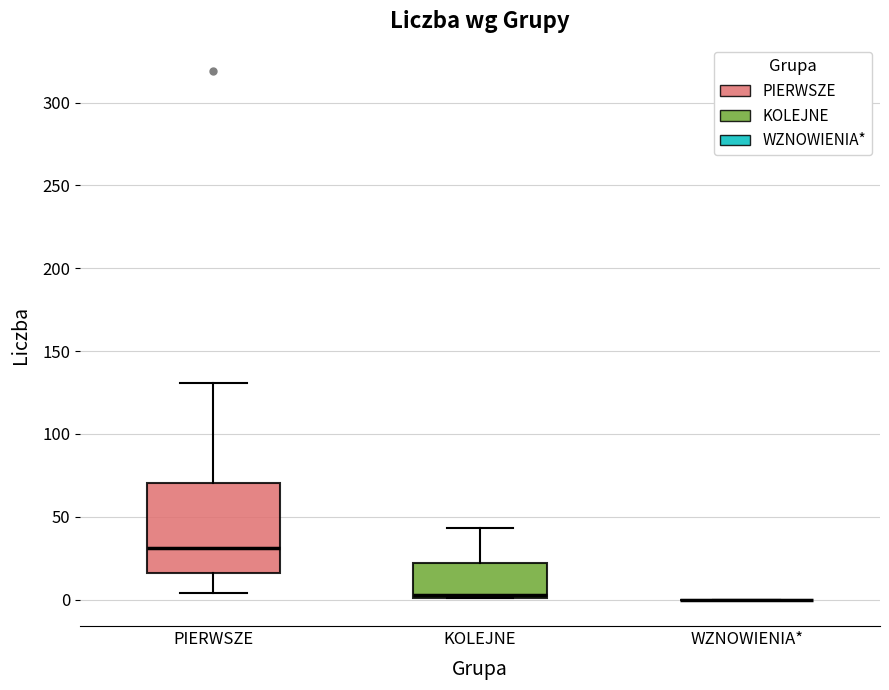

Which box is the tallest, from its lower edge to its upper edge?

PIERWSZE